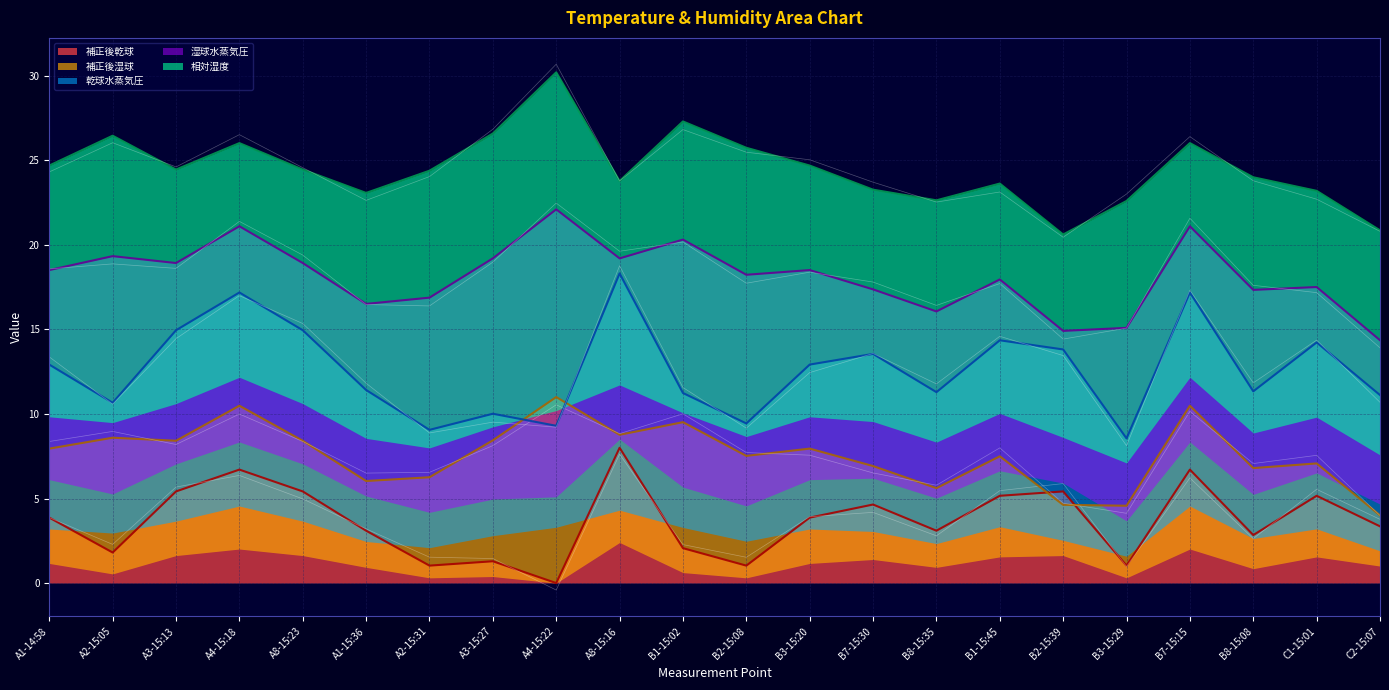

What is the minimum value shown in the chart?

-0.4